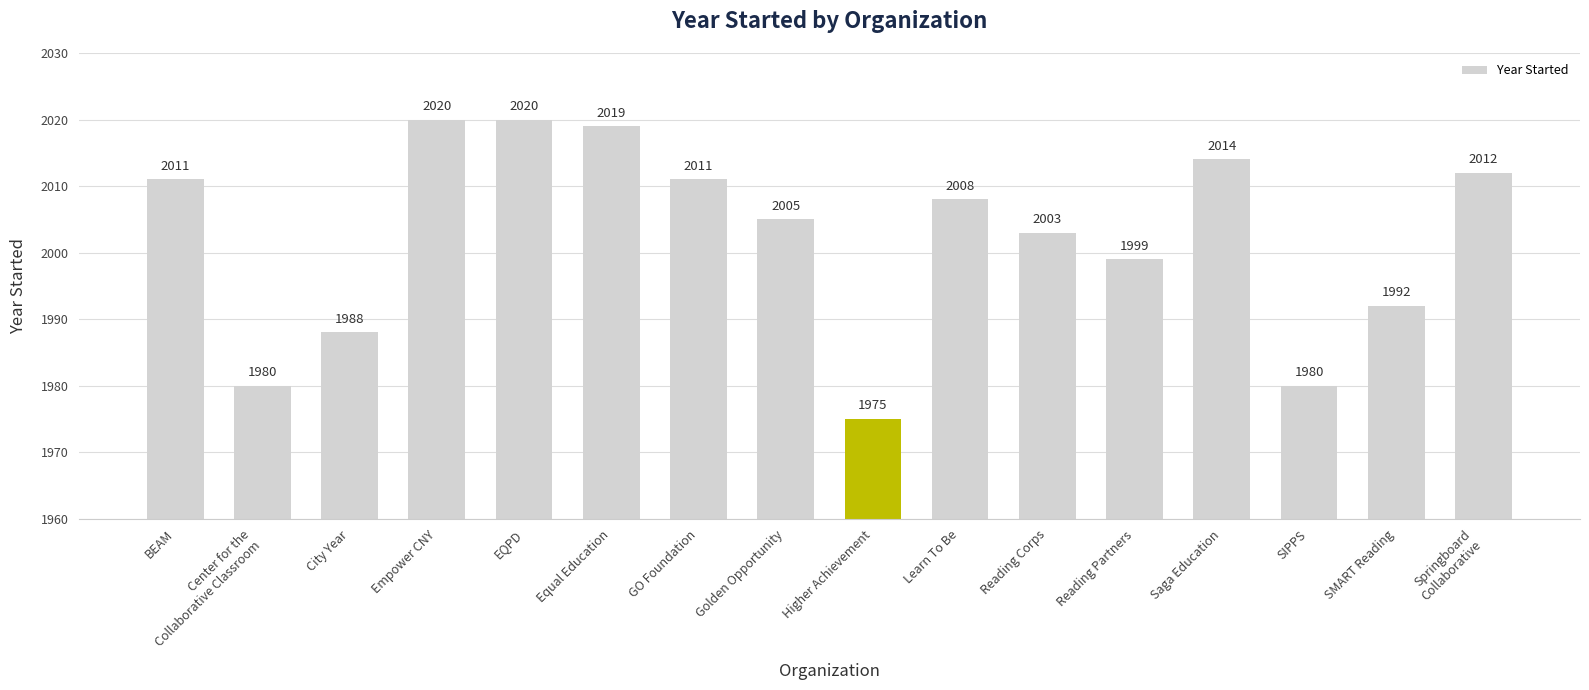

Reading left to right, list all the values displayed in this chart.

2011	1980	1988	2020	2020	2019	2011	2005	1975	2008	2003	1999	2014	1980	1992	2012